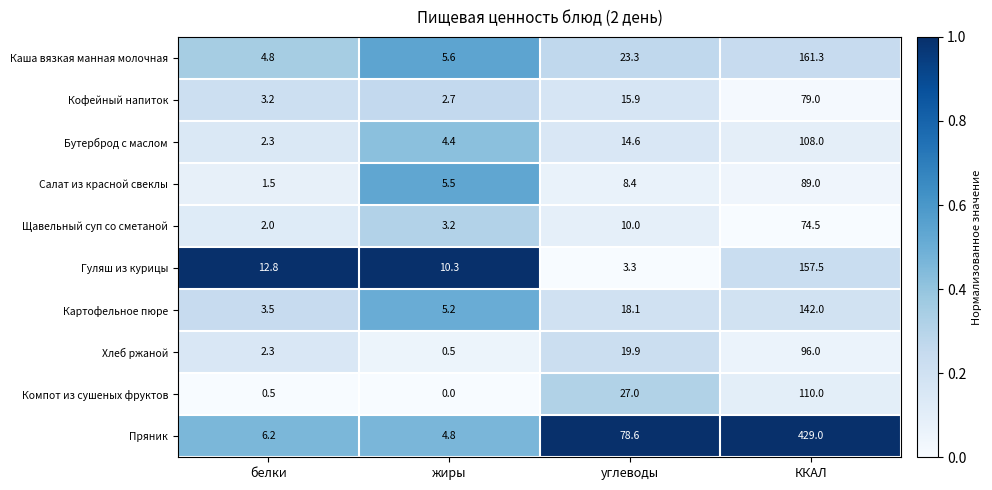

Which series has the largest range (max minus min)?

Пряник